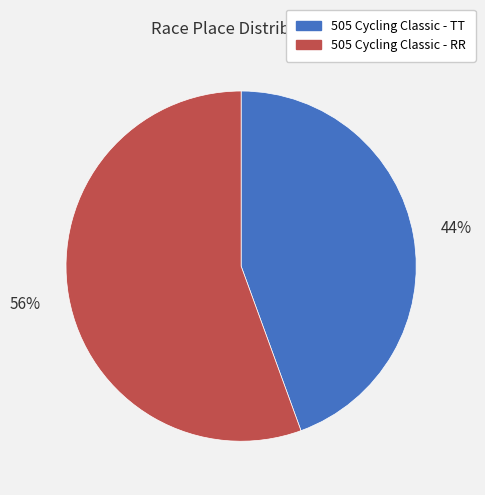

Does any single category account for the majority?

Yes